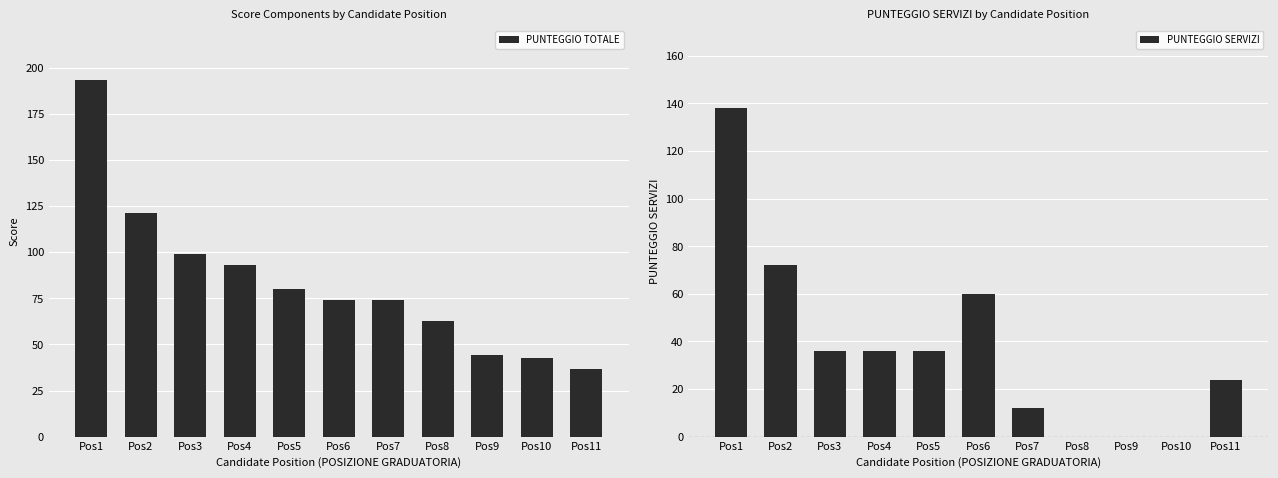

Reading left to right, transcribe all the data shown in this chart.

PUNTEGGIO TOTALE: Pos1=193.5	Pos2=121.0	Pos3=99.0	Pos4=93.0	Pos5=80.0	Pos6=74.0	Pos7=74.0	Pos8=62.5	Pos9=44.0	Pos10=42.5	Pos11=36.5
PUNTEGGIO SERVIZI: Pos1=138.0	Pos2=72.0	Pos3=36.0	Pos4=36.0	Pos5=36.0	Pos6=60.0	Pos7=12.0	Pos8=0.0	Pos9=0.0	Pos10=0.0	Pos11=24.0